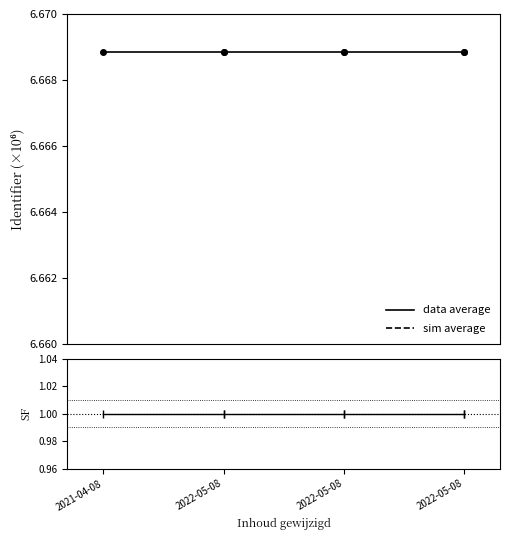

Which series has the largest total across all categories?

sim average